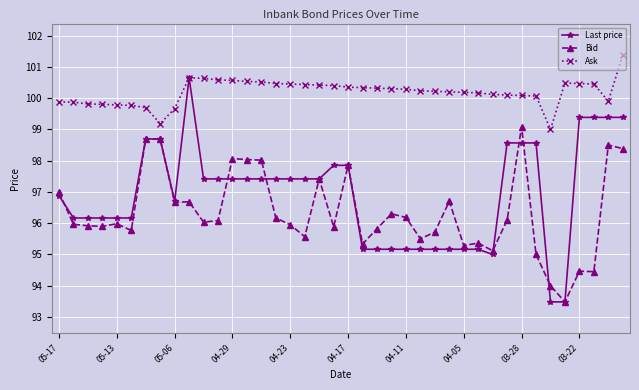

What is the difference between the maximum and minimum values in the Ask series?

2.4